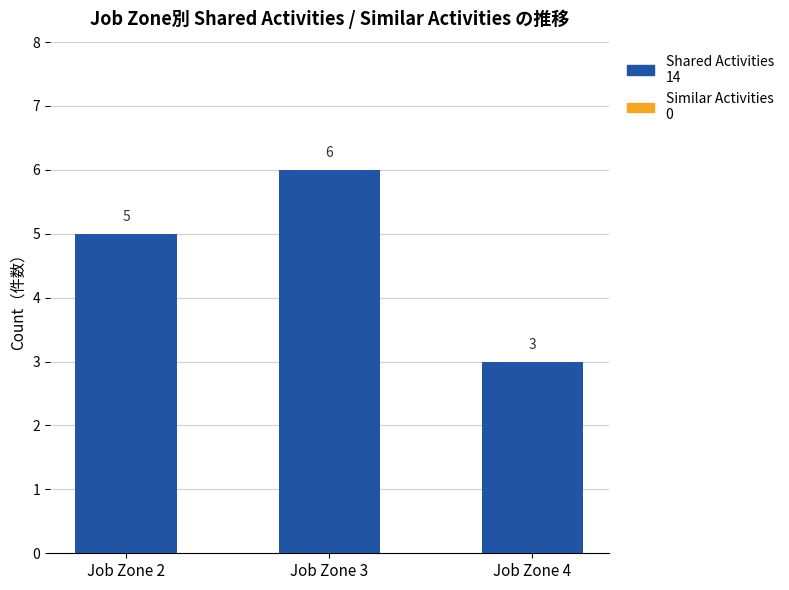

Which has a higher value, Job Zone 4 or Job Zone 3?

Job Zone 3